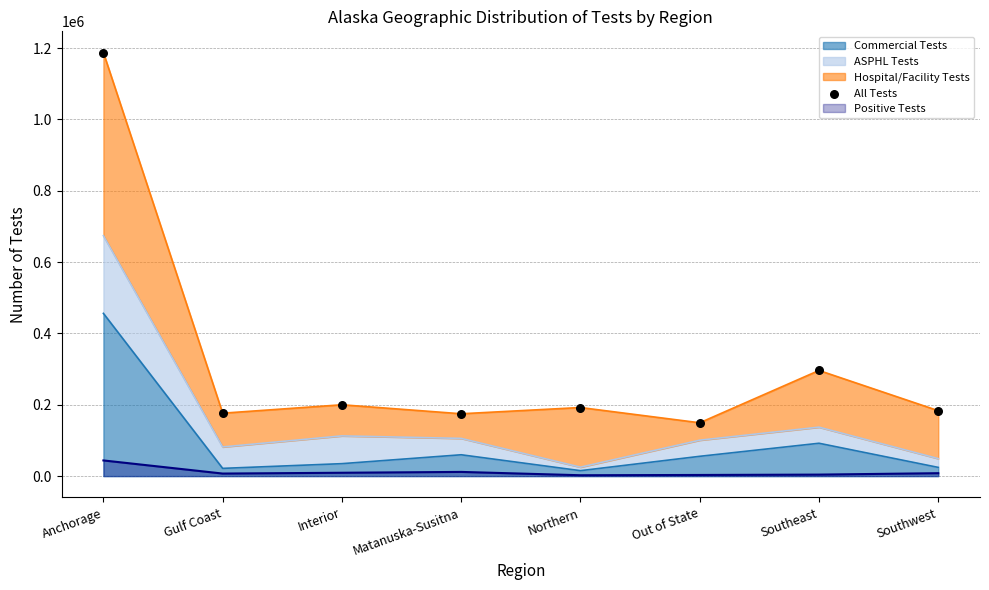

What is the change in value from Matanuska-Susitna to Southeast?

+121399